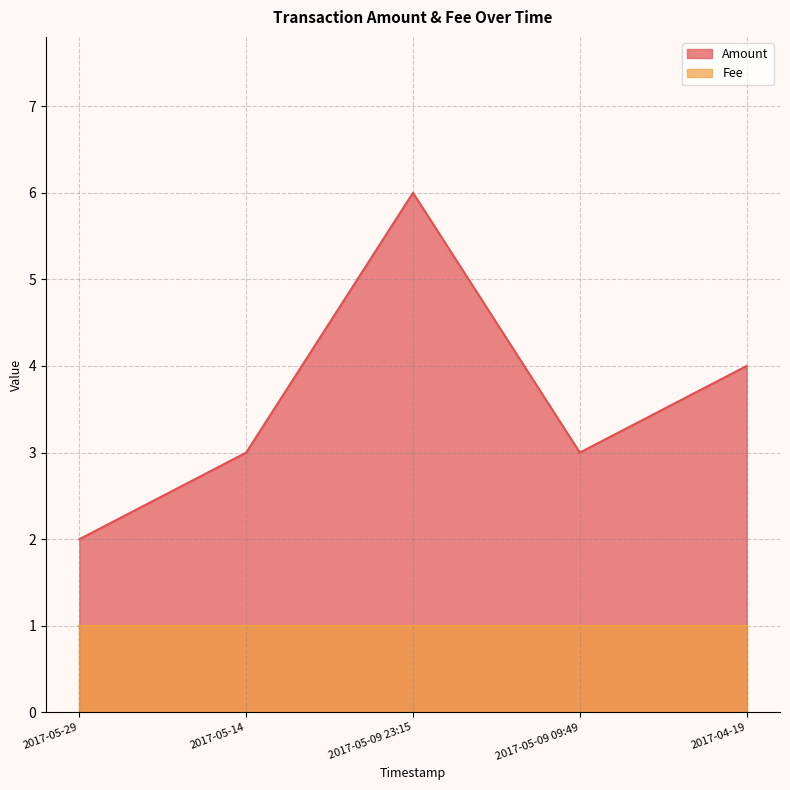

Where does the data first go above 3?

2017-05-09 23:15